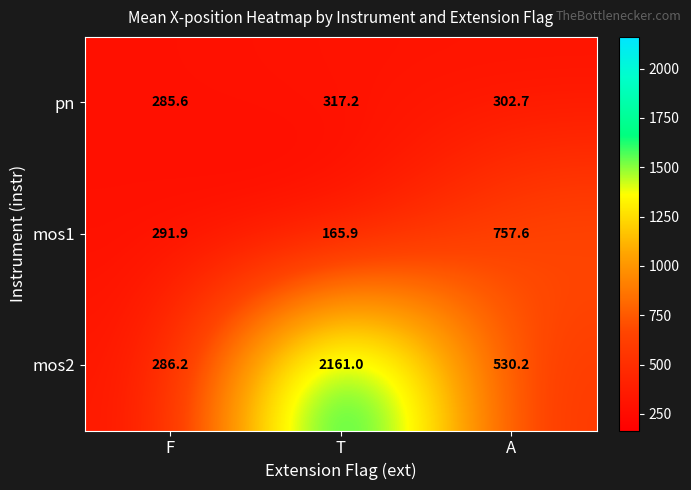

At which category does the chart reach its peak across all series?

T